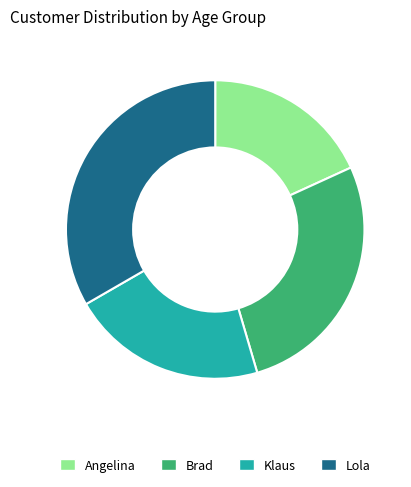

Approximately how many times larger is the value at Brad compared to Lola?

0.8